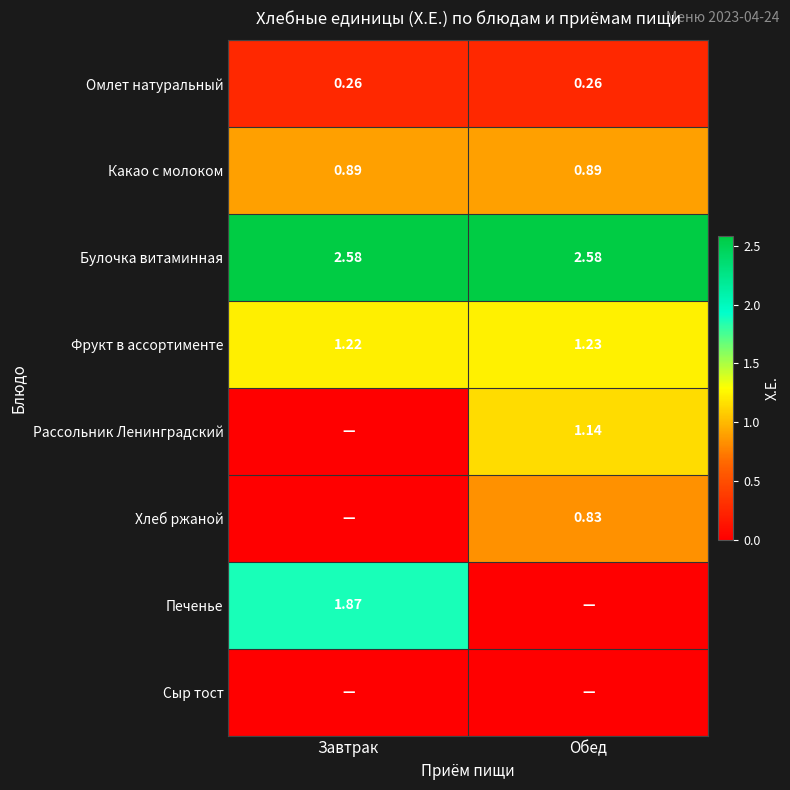

Is the value of Булочка витаминная at Обед greater than the value of Фрукт в ассортименте at Обед?

Yes